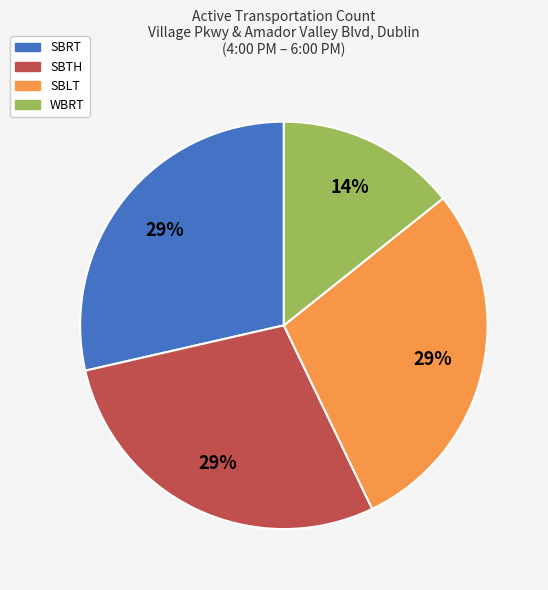

Is there a majority slice in this chart?

No